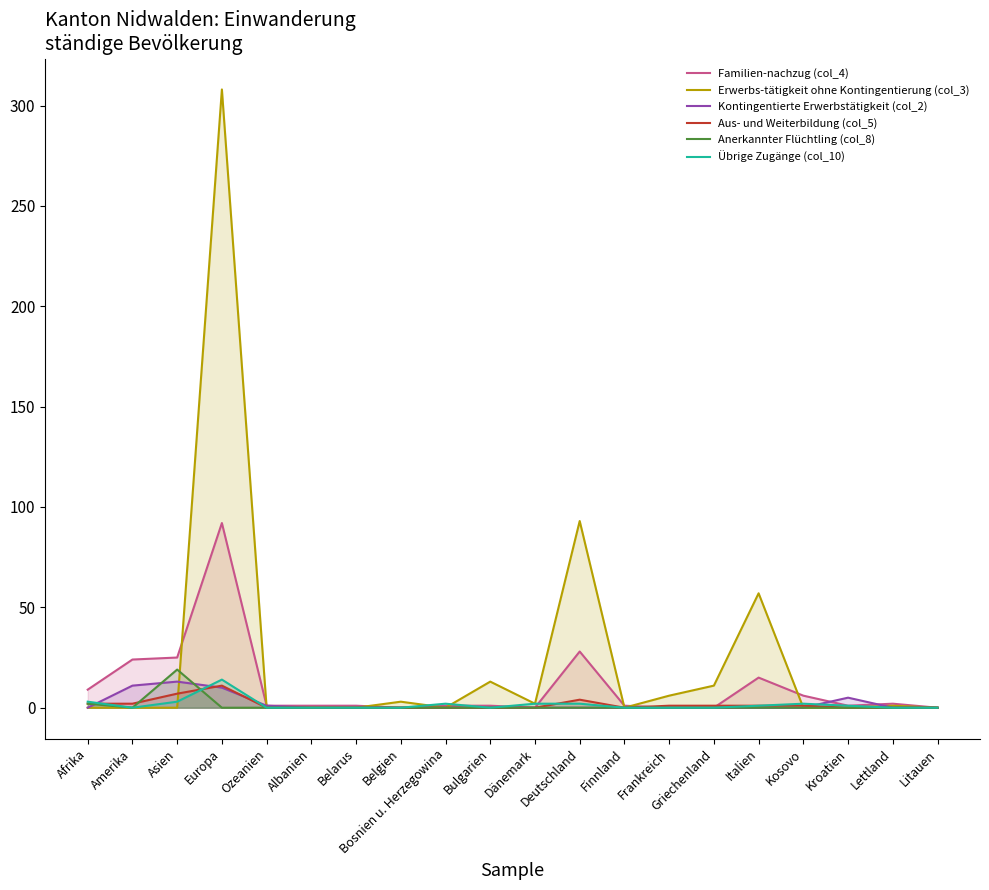

Between Bulgarien and Italien, which series saw the biggest shift?

Erwerbs-tätigkeit ohne Kontingentierung (col_3)